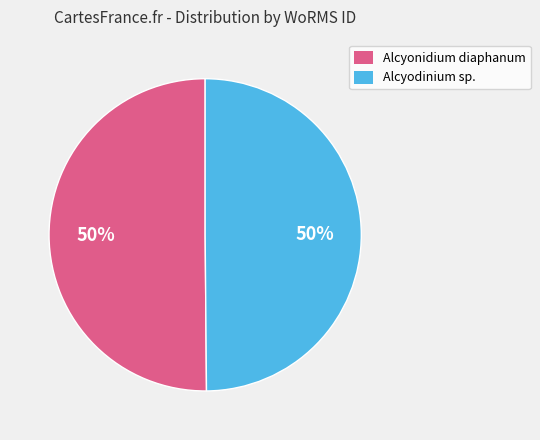

To the nearest percent, what is the average slice percentage?

50%